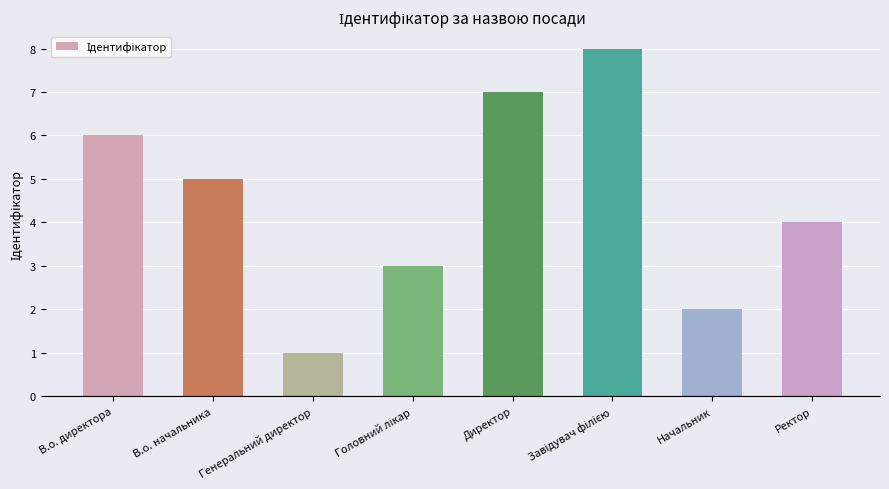

What is the sum of all values?

36